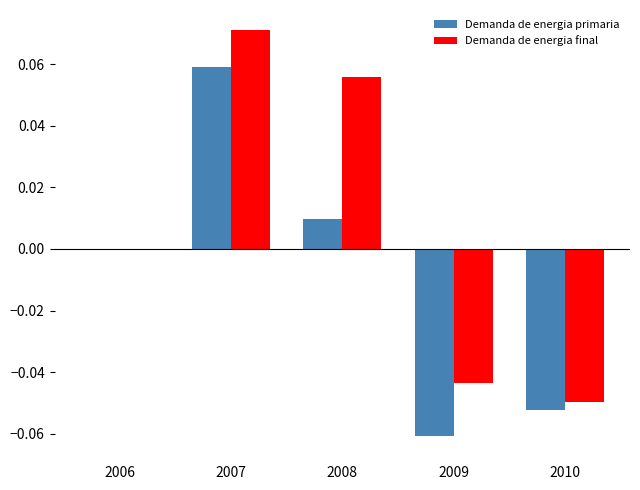

What are all the series names shown in the legend?

Demanda de energia primaria, Demanda de energia final